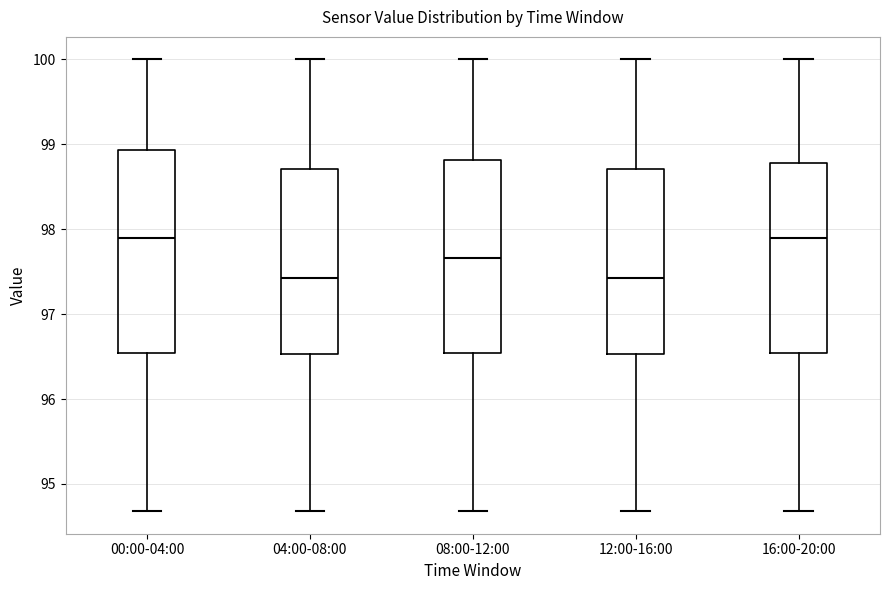

Where does the median line of the box for 00:00-04:00 sit on the y-axis? The values are not printed on the chart, so give them approximately, as read against the axis.

97.9